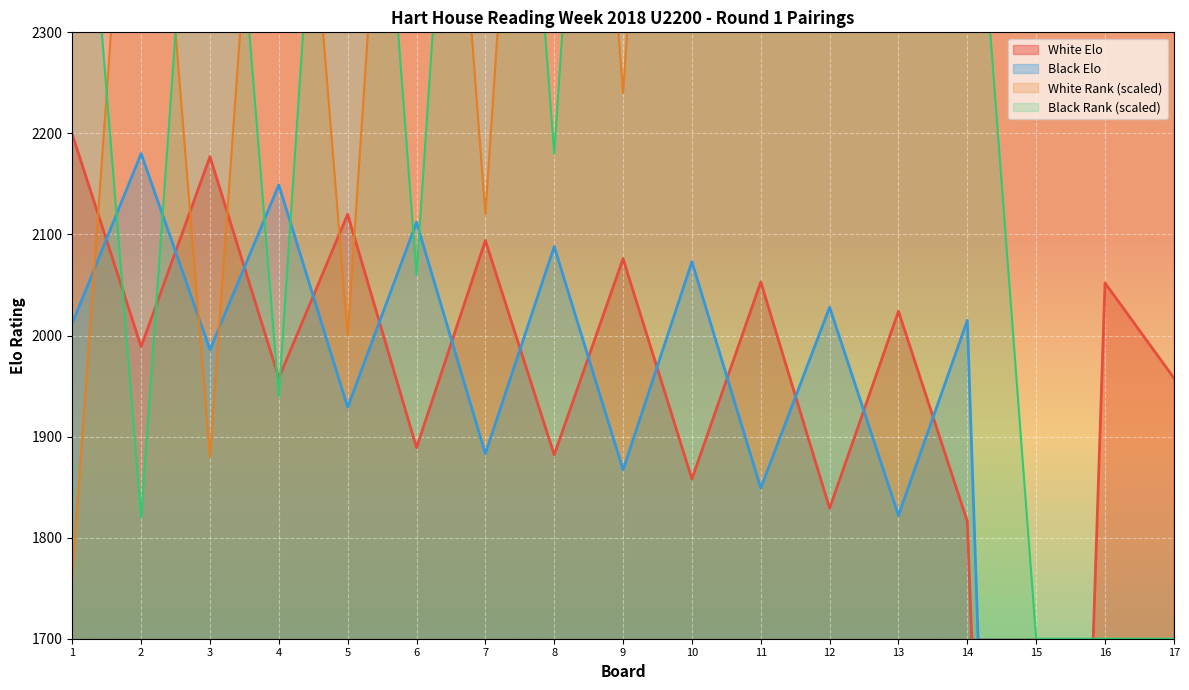

How many values in Black Elo are above zero?

14